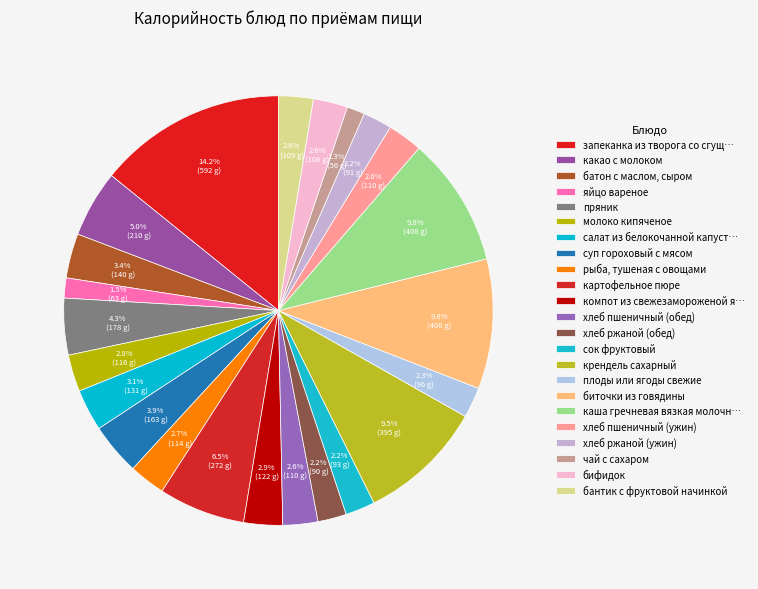

To the nearest percent, what portion does рыба, тушеная с овощами represent?

3%